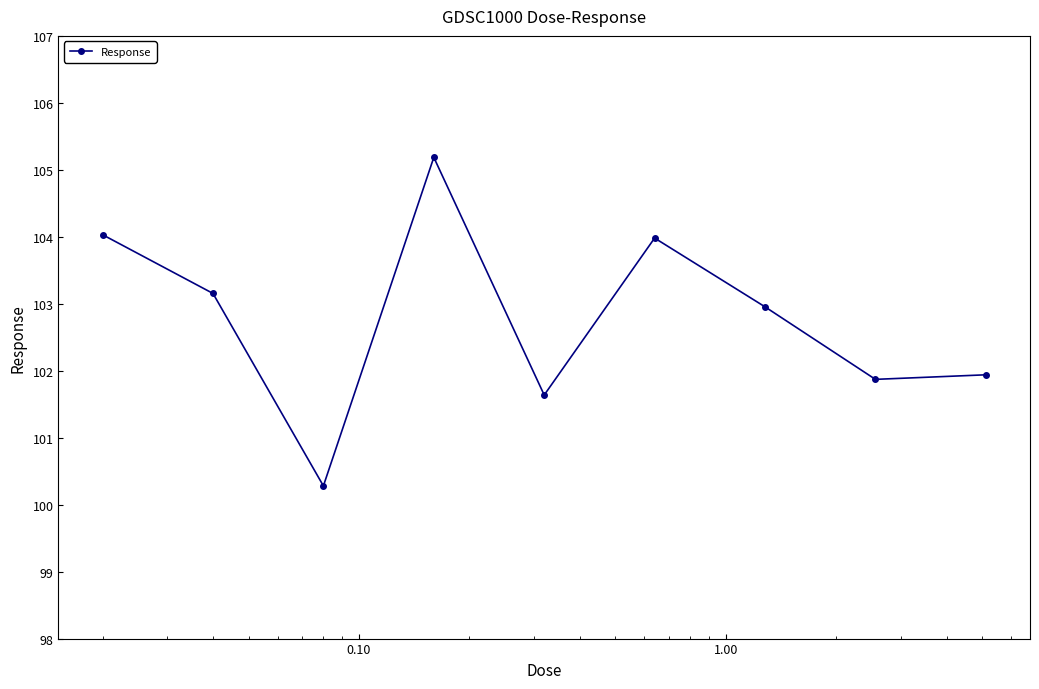

Reading left to right, transcribe all the data shown in this chart.

104.0	103.2	100.3	105.2	101.6	104.0	103.0	101.9	101.9